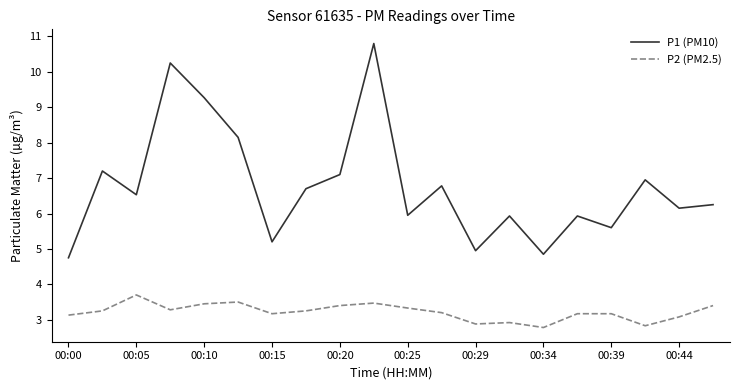

True or false: P1 (PM10) has more than 2 interior local peaks.

True